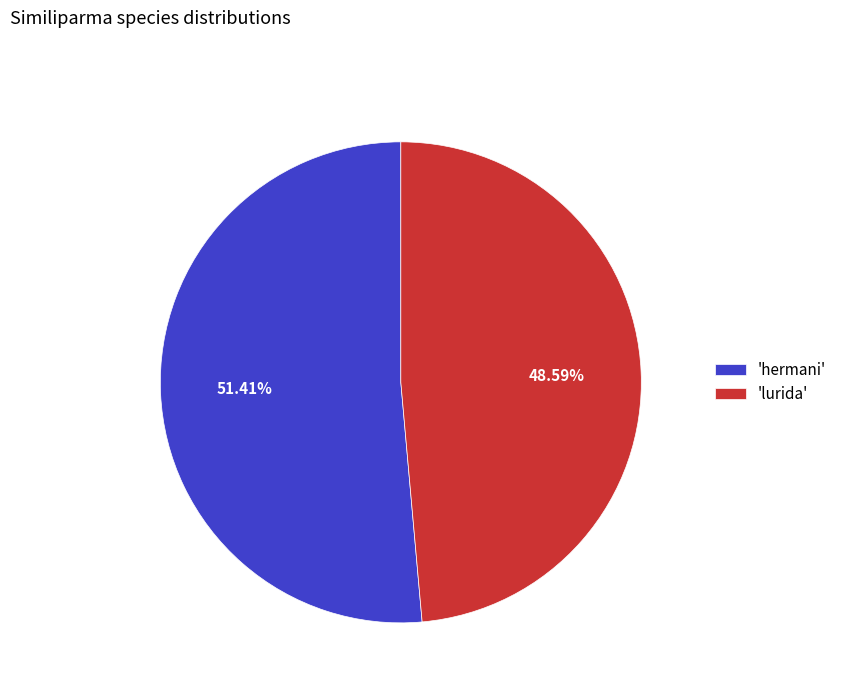

Approximately how many times larger is the value at 'hermani' compared to 'lurida'?

1.1